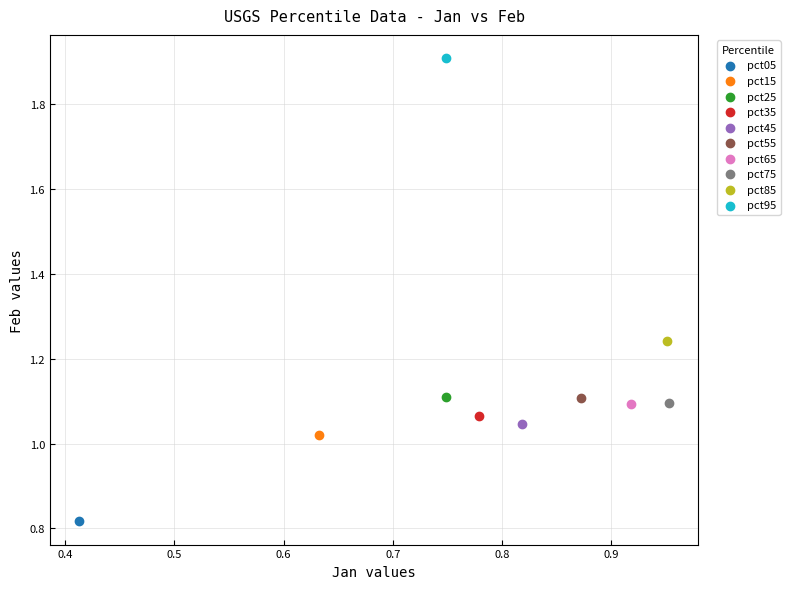

What are all the series names shown in the legend?

pct05, pct15, pct25, pct35, pct45, pct55, pct65, pct75, pct85, pct95